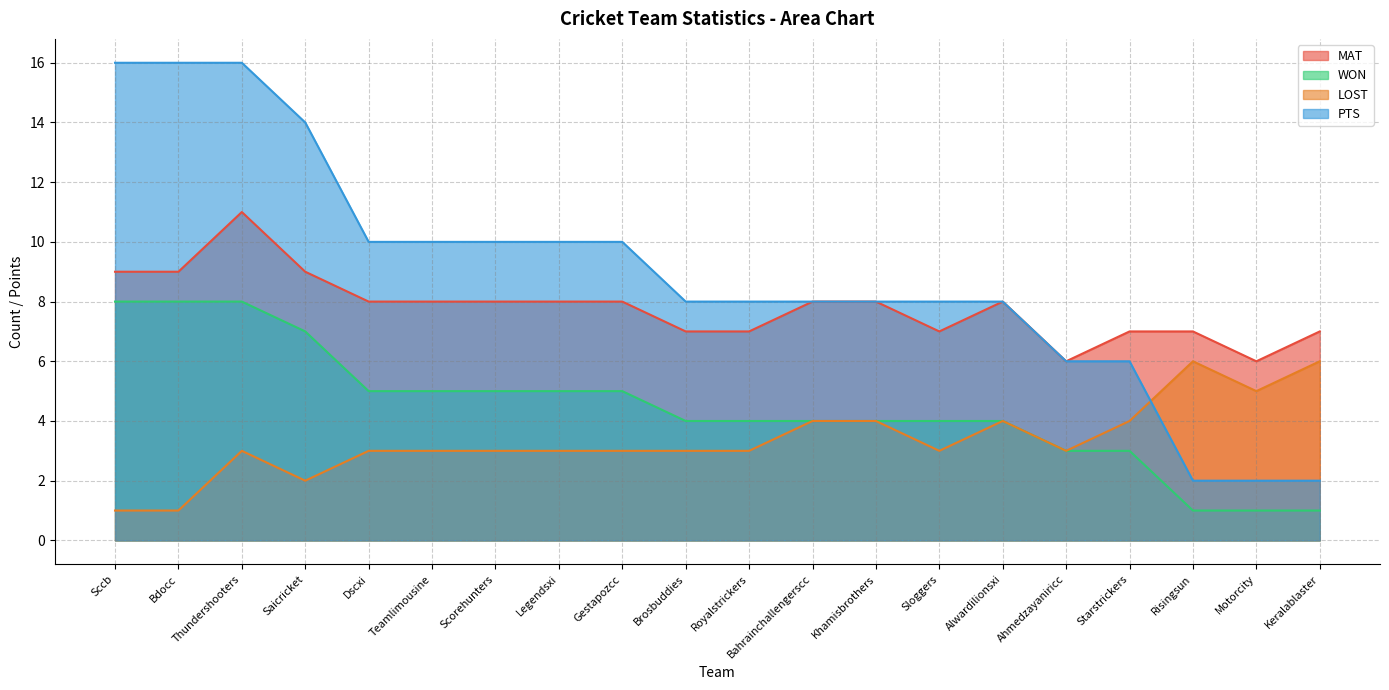

Which series has the widest spread of values?

PTS